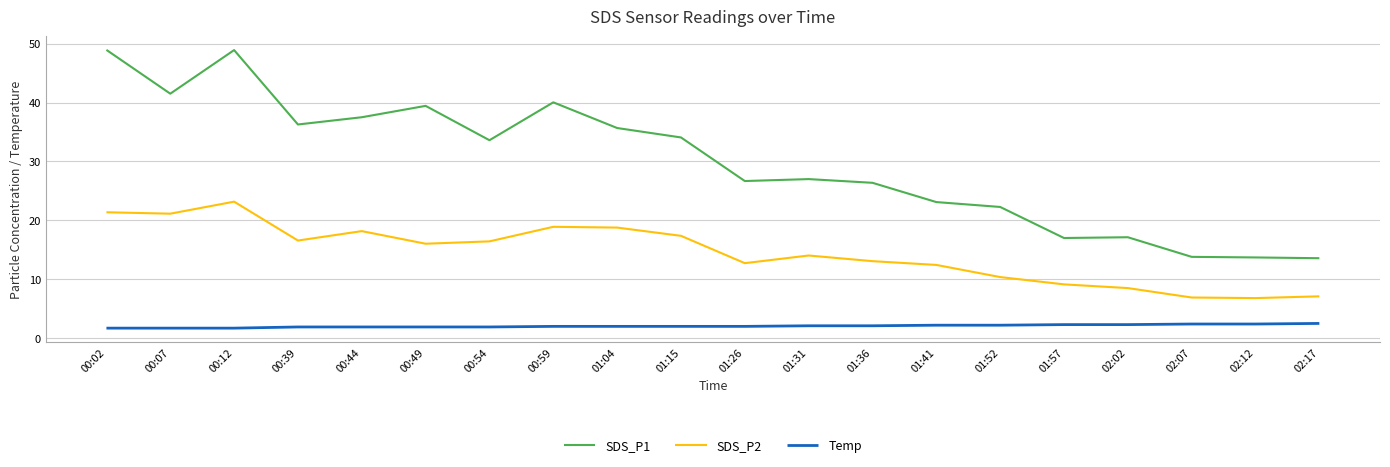

Where is SDS_P2 nearest to the value 14?

01:31